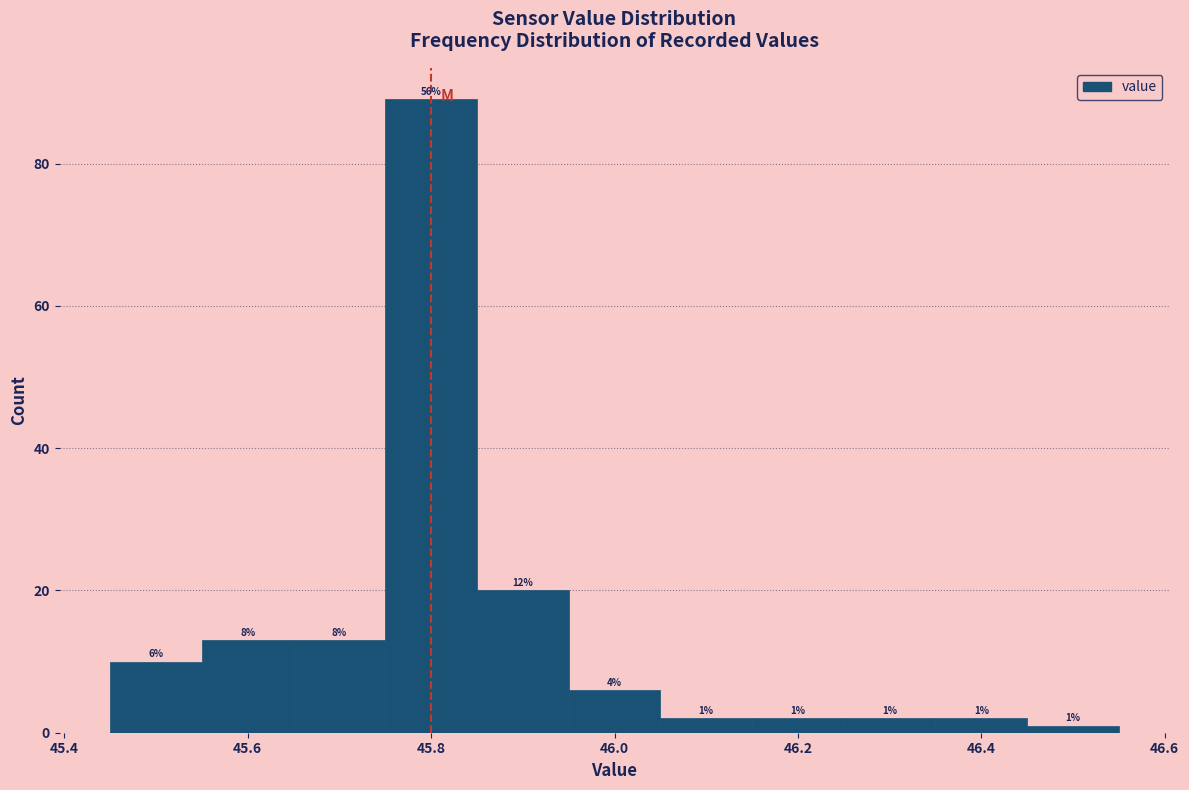

Which range on the x-axis has the tallest bar?

45.75 to 45.85